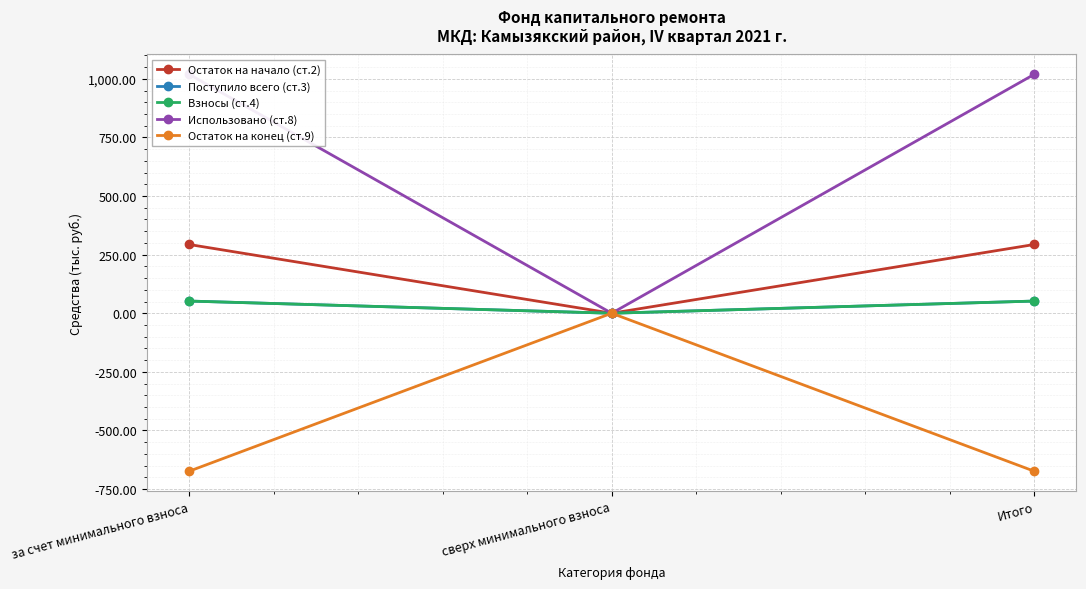

Which has a higher value, сверх минимального взноса or за счет минимального взноса?

за счет минимального взноса